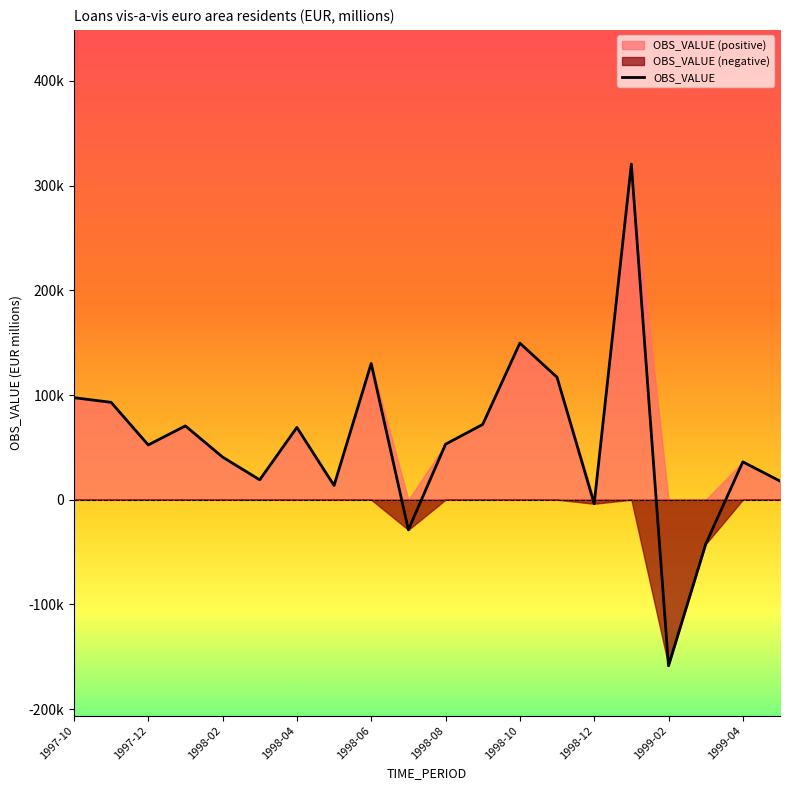

How many values are above zero?

16